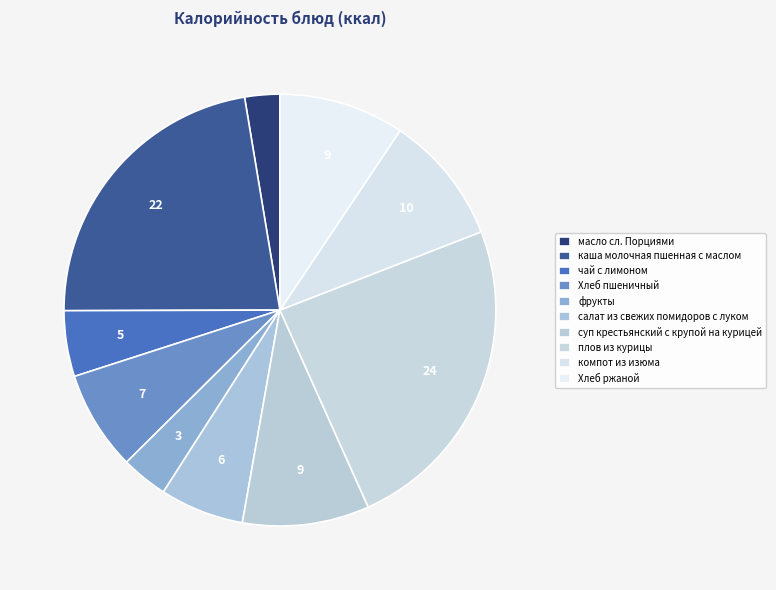

Rank the categories by value from lowest to highest.

масло сл. Порциями, фрукты, чай с лимоном, салат из свежих помидоров с луком, Хлеб пшеничный, Хлеб ржаной, суп крестьянский с крупой на курицей, компот из изюма, каша молочная пшенная с маслом, плов из курицы